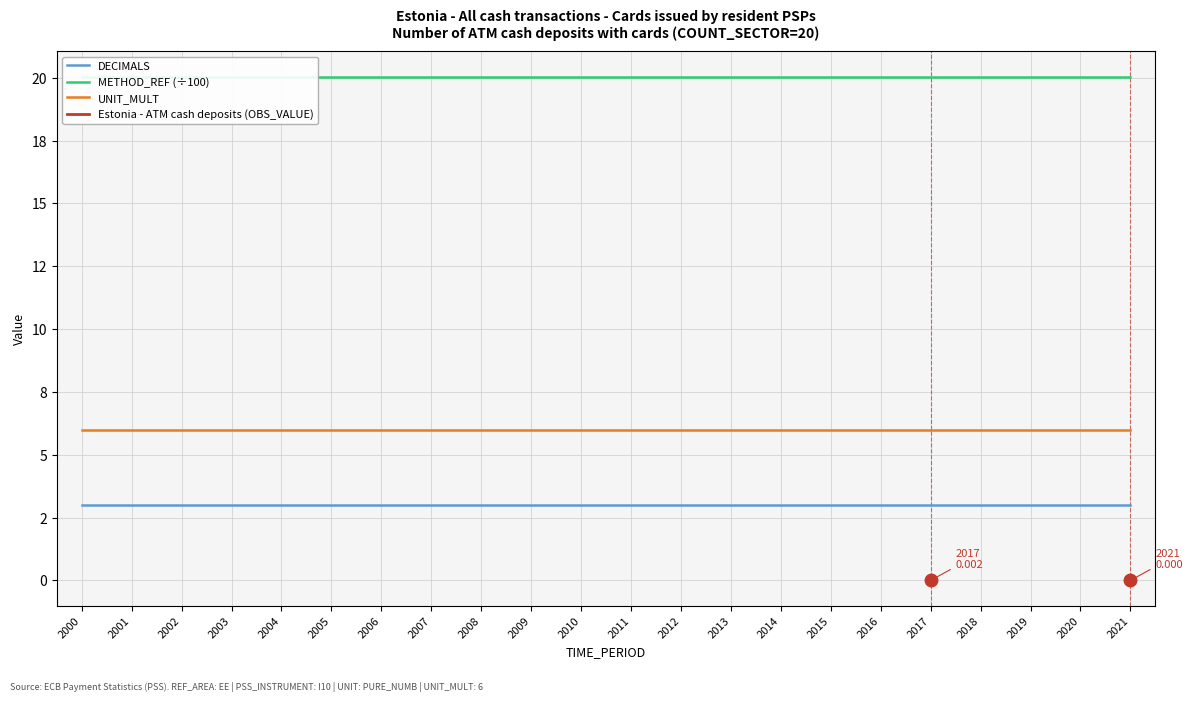

True or false: METHOD_REF (÷100) has more than 2 points higher than both neighbors.

False